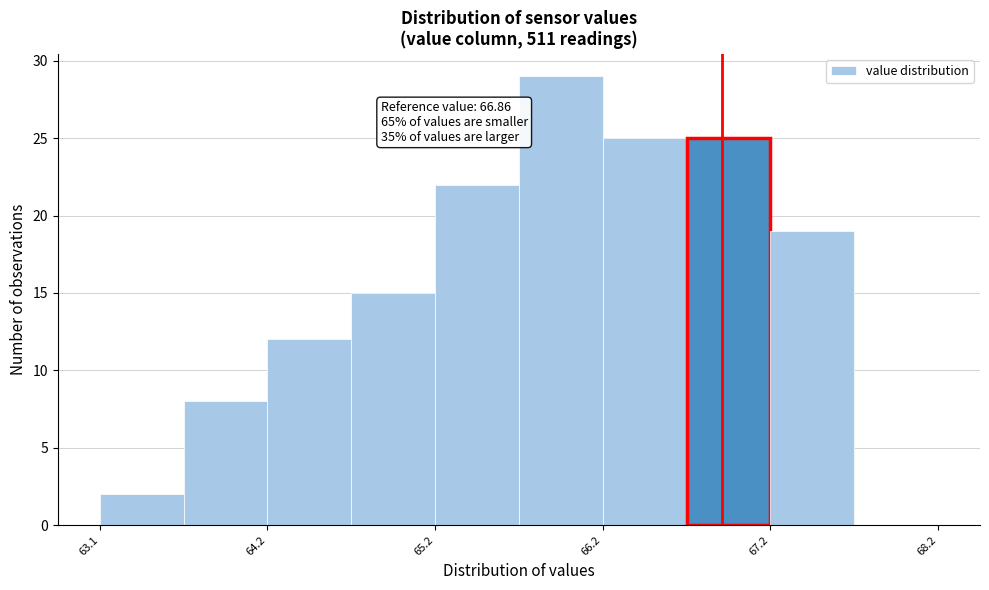

Over which range of the x-axis is the bar tallest?

65.65 to 66.15